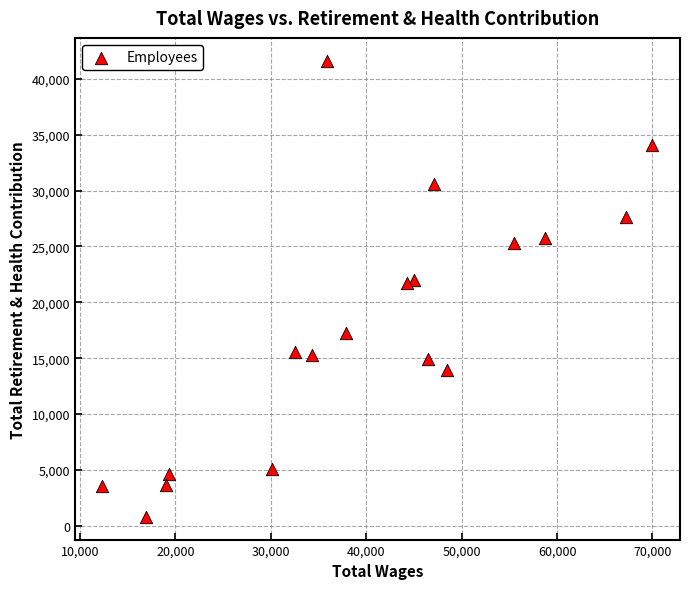

What is the range of Y values (max minus min)?

40831